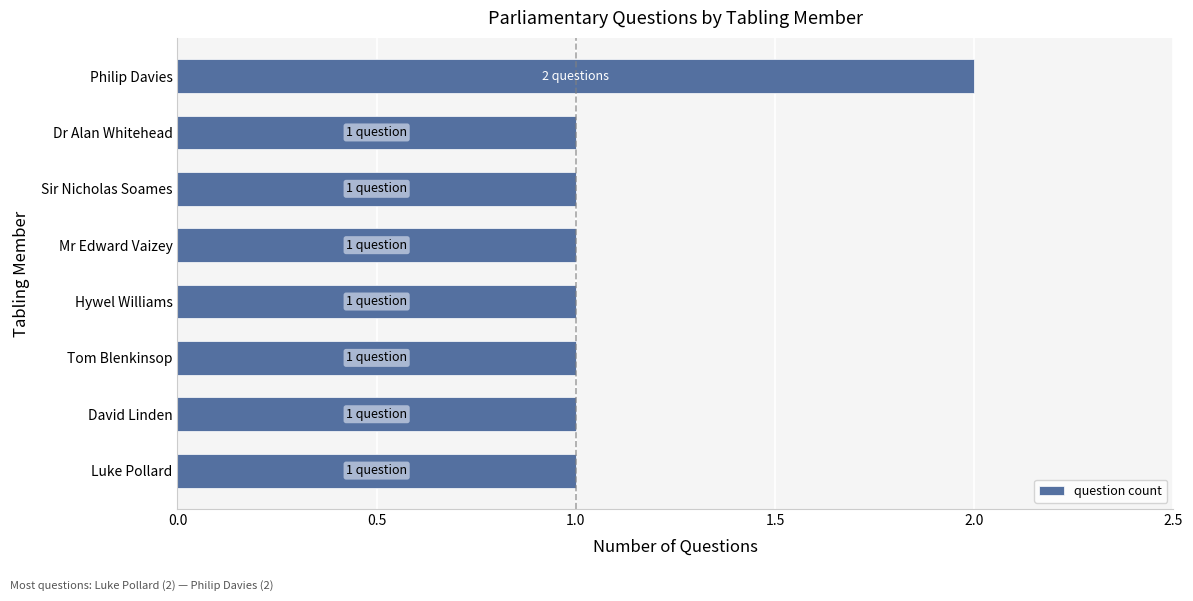

Reading bottom to top, extract all data points from this chart.

Luke Pollard=1	David Linden=1	Tom Blenkinsop=1	Hywel Williams=1	Mr Edward Vaizey=1	Sir Nicholas Soames=1	Dr Alan Whitehead=1	Philip Davies=2